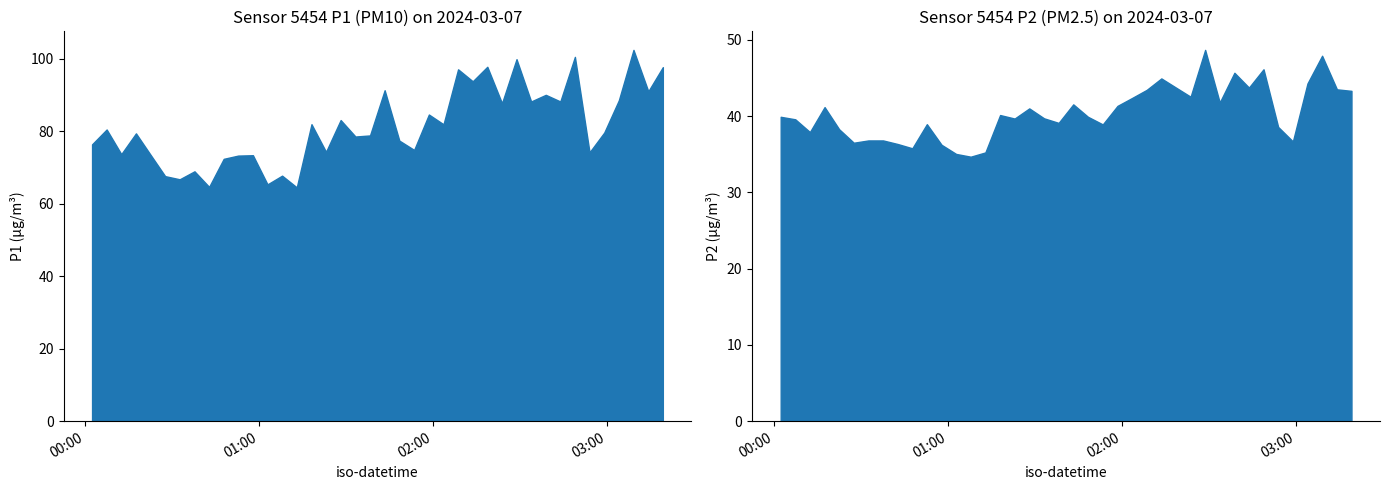

Reading left to right, transcribe all the data shown in this chart.

P1: 2024-03-07T00:02:18=76.4	2024-03-07T00:07:20=80.5	2024-03-07T00:12:23=73.7	2024-03-07T00:17:27=79.4	2024-03-07T00:22:28=73.5	2024-03-07T00:27:31=67.6	2024-03-07T00:32:33=66.7	2024-03-07T00:37:39=68.9	2024-03-07T00:42:42=64.6	2024-03-07T00:47:44=72.4	2024-03-07T00:52:45=73.3	2024-03-07T00:57:49=73.4	2024-03-07T01:02:51=65.3	2024-03-07T01:07:53=67.7	2024-03-07T01:12:57=64.5	2024-03-07T01:18:02=81.9	2024-03-07T01:23:03=74.3	2024-03-07T01:28:06=83.1	2024-03-07T01:33:12=78.5	2024-03-07T01:38:14=78.8	2024-03-07T01:43:17=91.3	2024-03-07T01:48:21=77.4	2024-03-07T01:53:28=74.8	2024-03-07T01:58:33=84.6	2024-03-07T02:03:36=81.9	2024-03-07T02:08:38=97.1	2024-03-07T02:13:41=93.8	2024-03-07T02:18:43=97.8	2024-03-07T02:23:47=87.7	2024-03-07T02:28:48=99.9	2024-03-07T02:33:50=88.2	2024-03-07T02:38:54=90.0	2024-03-07T02:43:55=88.2	2024-03-07T02:48:57=100.5	2024-03-07T02:54:00=74.2	2024-03-07T02:59:05=79.6	2024-03-07T03:04:07=88.5	2024-03-07T03:09:10=102.4	2024-03-07T03:14:17=91.0	2024-03-07T03:19:18=97.7
P2: 2024-03-07T00:02:18=39.9	2024-03-07T00:07:20=39.6	2024-03-07T00:12:23=37.9	2024-03-07T00:17:27=41.2	2024-03-07T00:22:28=38.3	2024-03-07T00:27:31=36.5	2024-03-07T00:32:33=36.8	2024-03-07T00:37:39=36.8	2024-03-07T00:42:42=36.3	2024-03-07T00:47:44=35.8	2024-03-07T00:52:45=38.9	2024-03-07T00:57:49=36.2	2024-03-07T01:02:51=35.0	2024-03-07T01:07:53=34.7	2024-03-07T01:12:57=35.2	2024-03-07T01:18:02=40.1	2024-03-07T01:23:03=39.7	2024-03-07T01:28:06=41.0	2024-03-07T01:33:12=39.7	2024-03-07T01:38:14=39.1	2024-03-07T01:43:17=41.5	2024-03-07T01:48:21=39.9	2024-03-07T01:53:28=38.9	2024-03-07T01:58:33=41.3	2024-03-07T02:03:36=42.4	2024-03-07T02:08:38=43.4	2024-03-07T02:13:41=44.9	2024-03-07T02:18:43=43.7	2024-03-07T02:23:47=42.5	2024-03-07T02:28:48=48.7	2024-03-07T02:33:50=41.8	2024-03-07T02:38:54=45.7	2024-03-07T02:43:55=43.7	2024-03-07T02:48:57=46.1	2024-03-07T02:54:00=38.6	2024-03-07T02:59:05=36.7	2024-03-07T03:04:07=44.3	2024-03-07T03:09:10=47.9	2024-03-07T03:14:17=43.5	2024-03-07T03:19:18=43.3